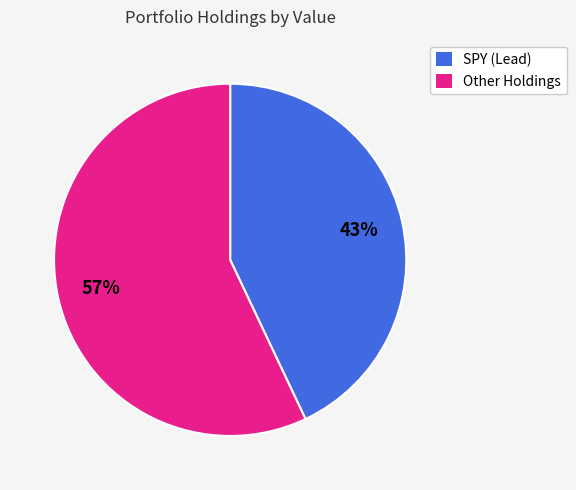

To the nearest percent, what is the difference between the largest and smallest slice percentages?

14%